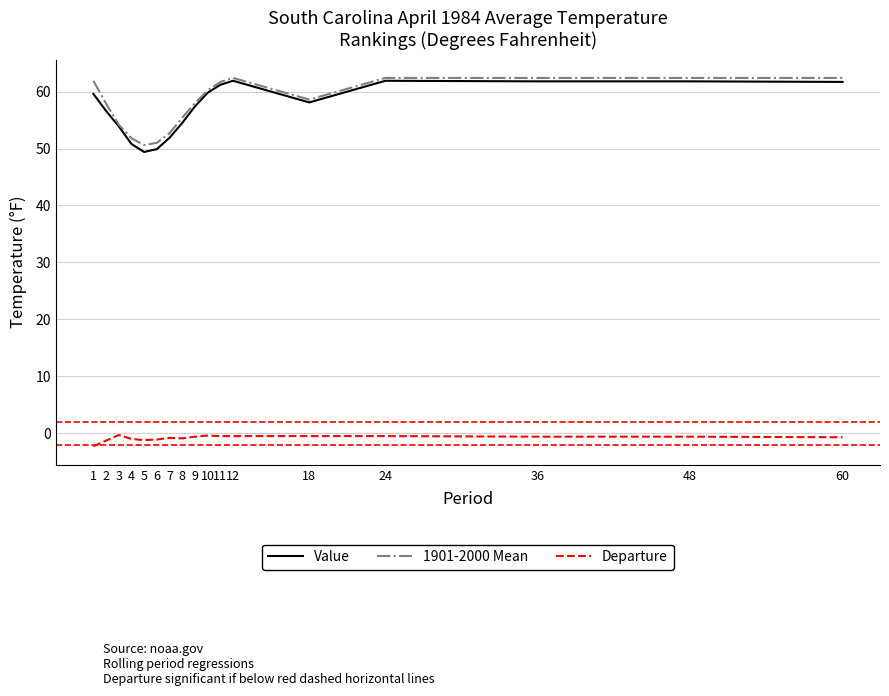

The value of 1901-2000 Mean at 7 is 73.1. True or false?

False